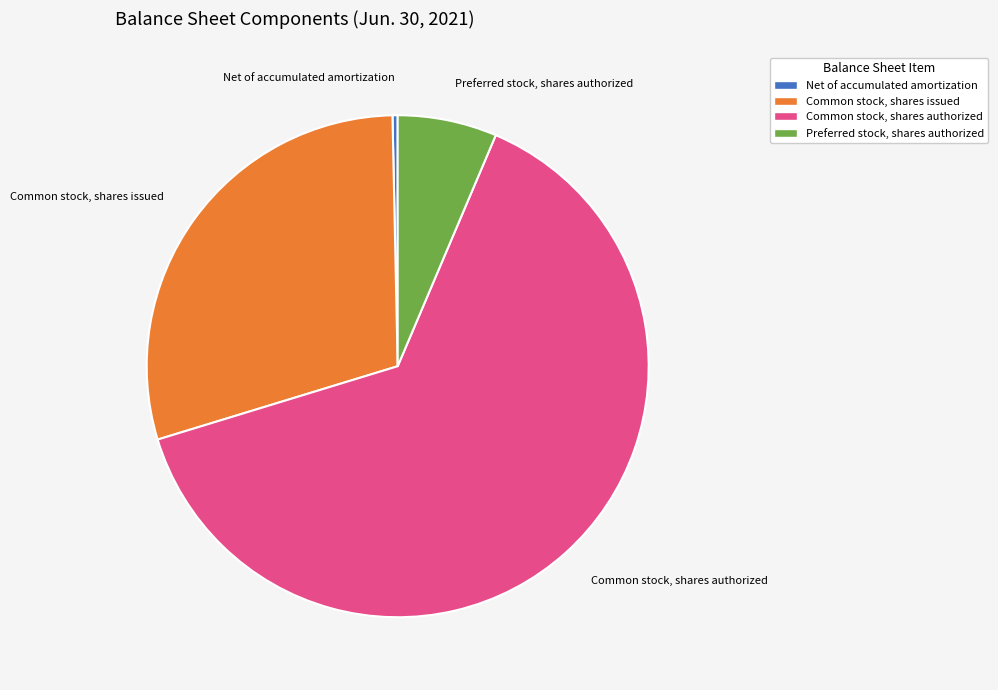

Does any single category account for the majority?

Yes